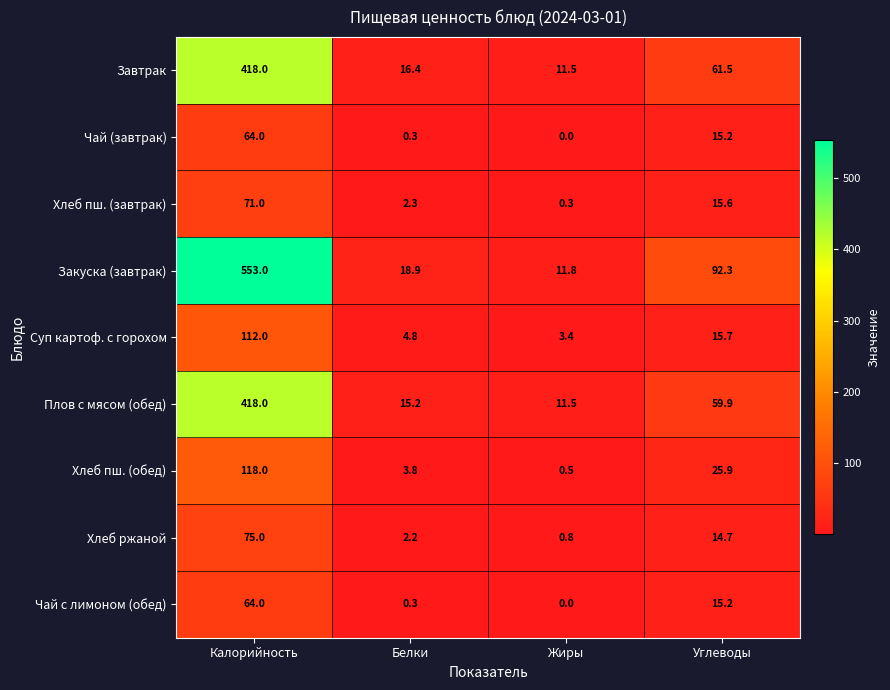

What is the total value across all series at Углеводы?

316.0